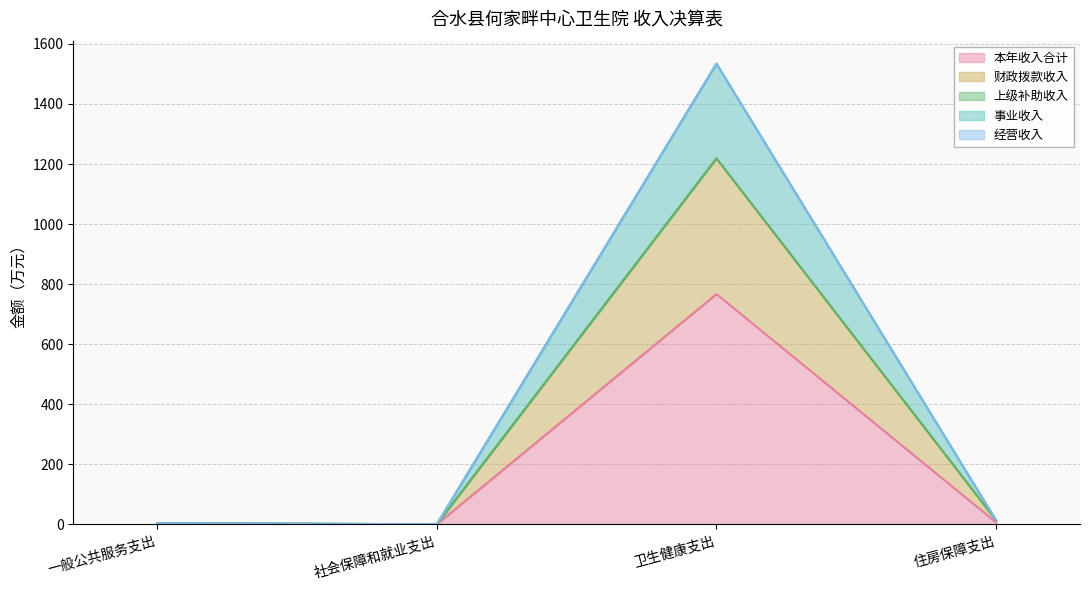

The value of 事业收入 at 社会保障和就业支出 is 0.6. True or false?

True